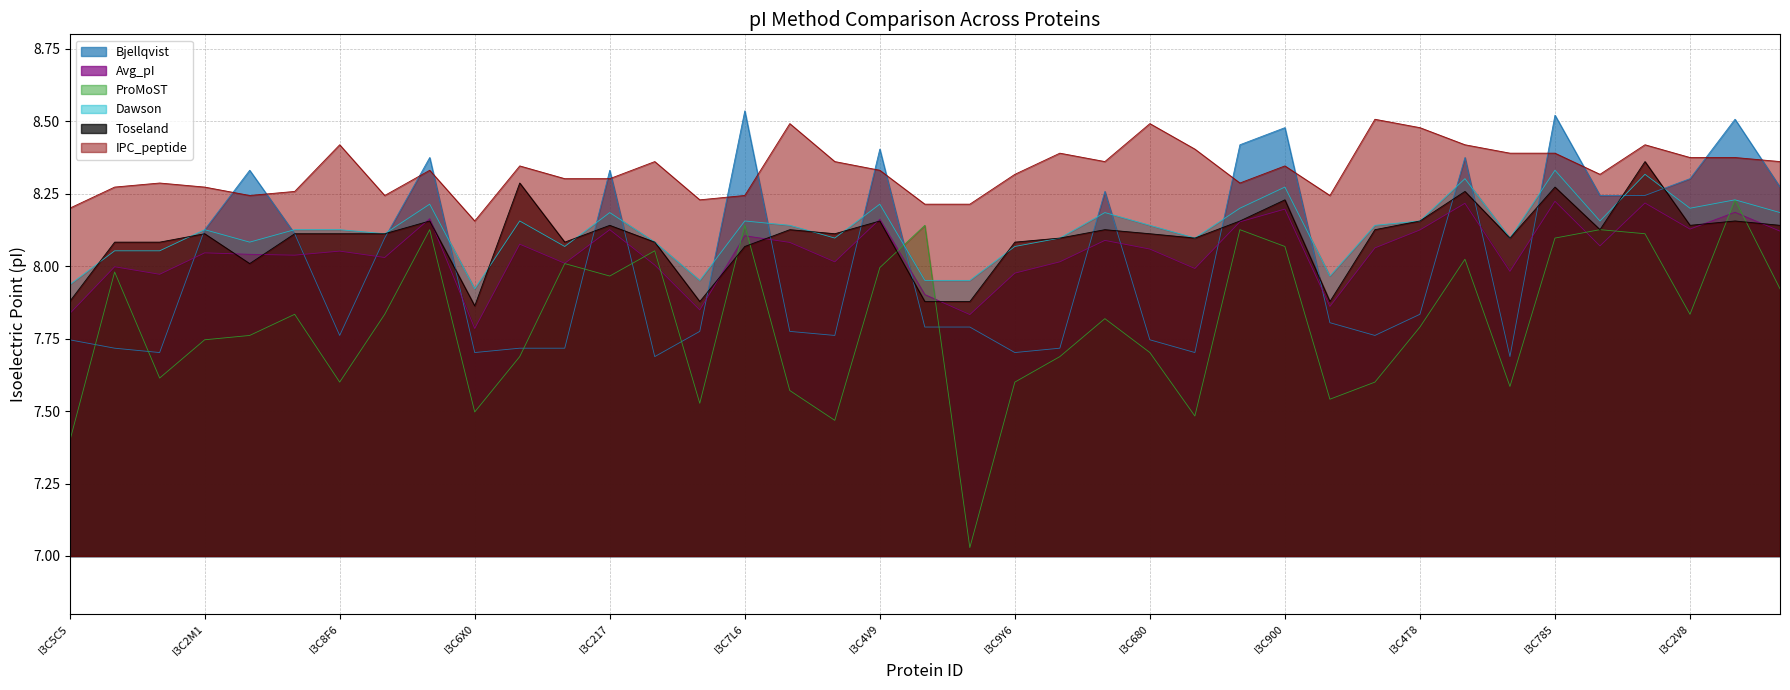

What is the lowest value of the Bjellqvist series?

7.7